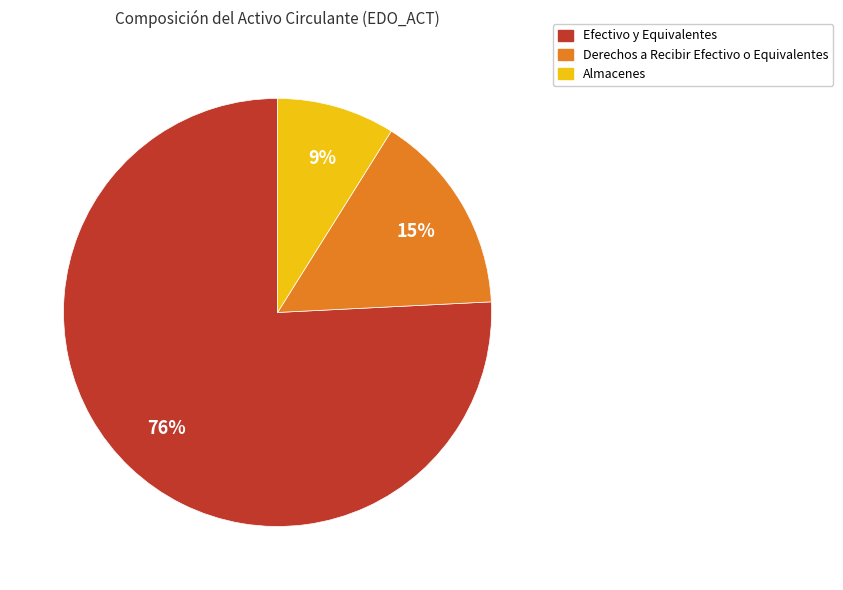

To the nearest percent, what is the average slice percentage?

33%